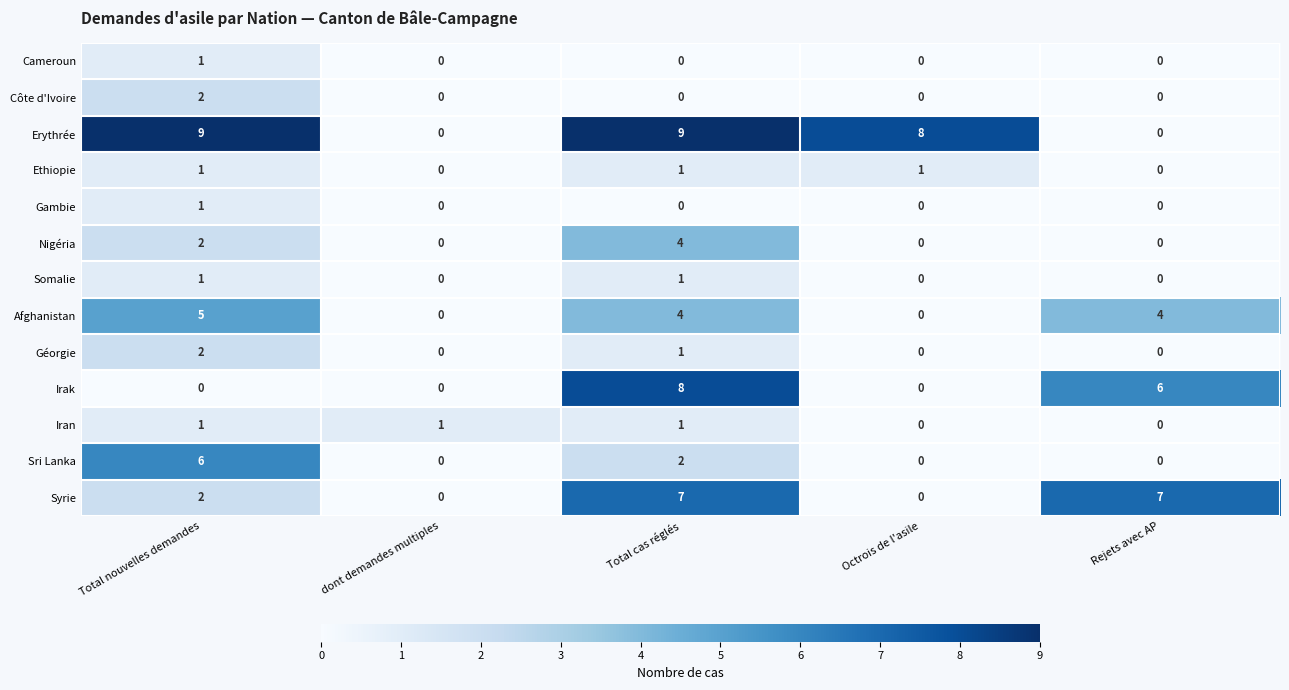

Count the number of data series in this chart.

13